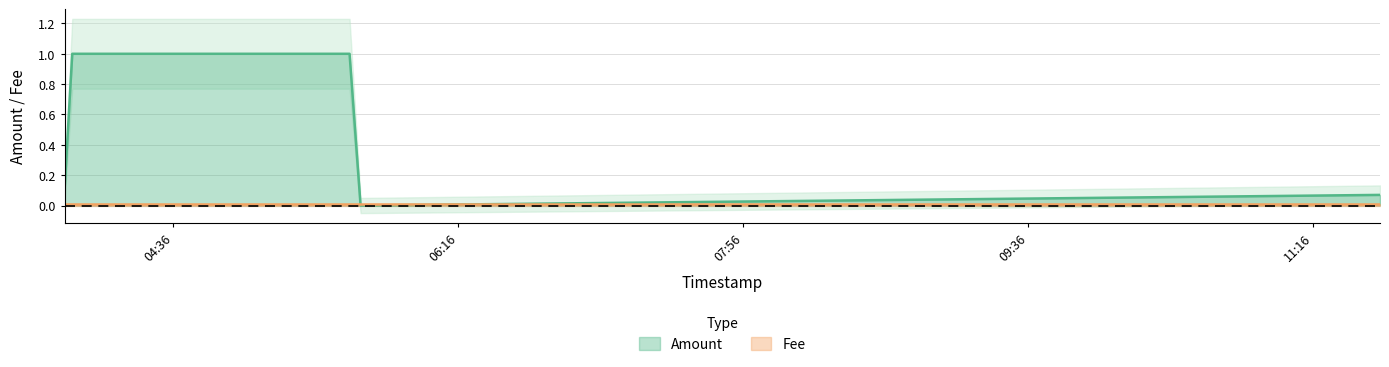

True or false: Amount has a value of 0.1 at 2019-08-02 11:39:30.

True